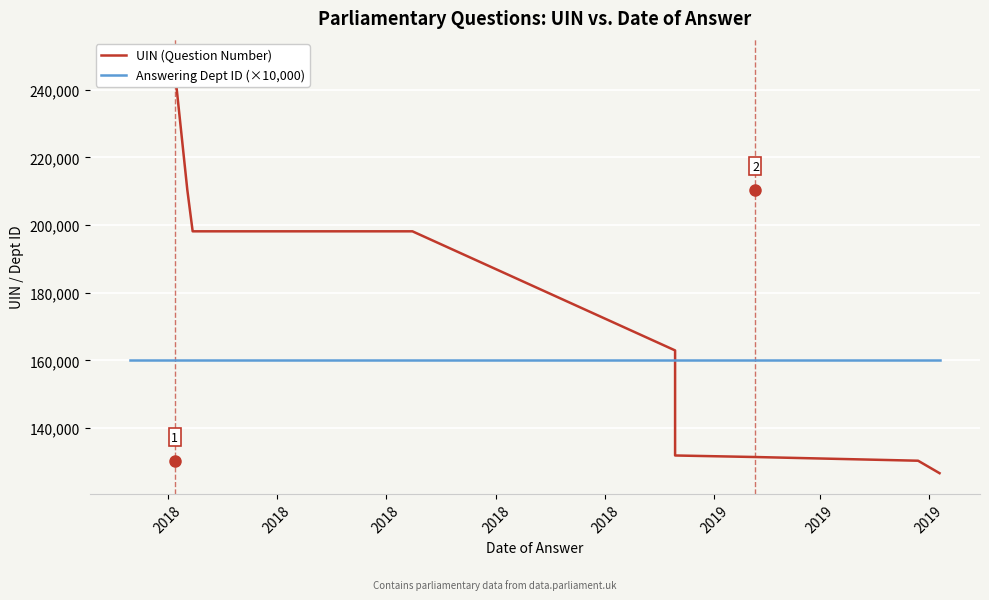

Where is UIN (Question Number) nearest to the value 187949?

2018